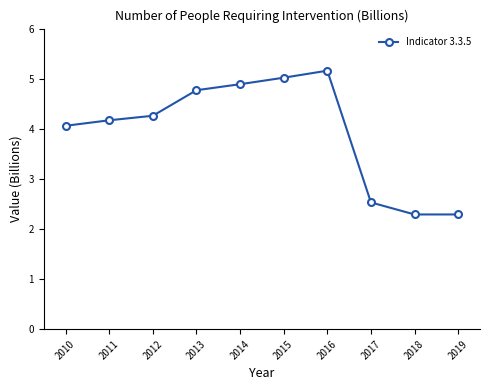

What is the sum of the values at 2016 and 2012?

9.4